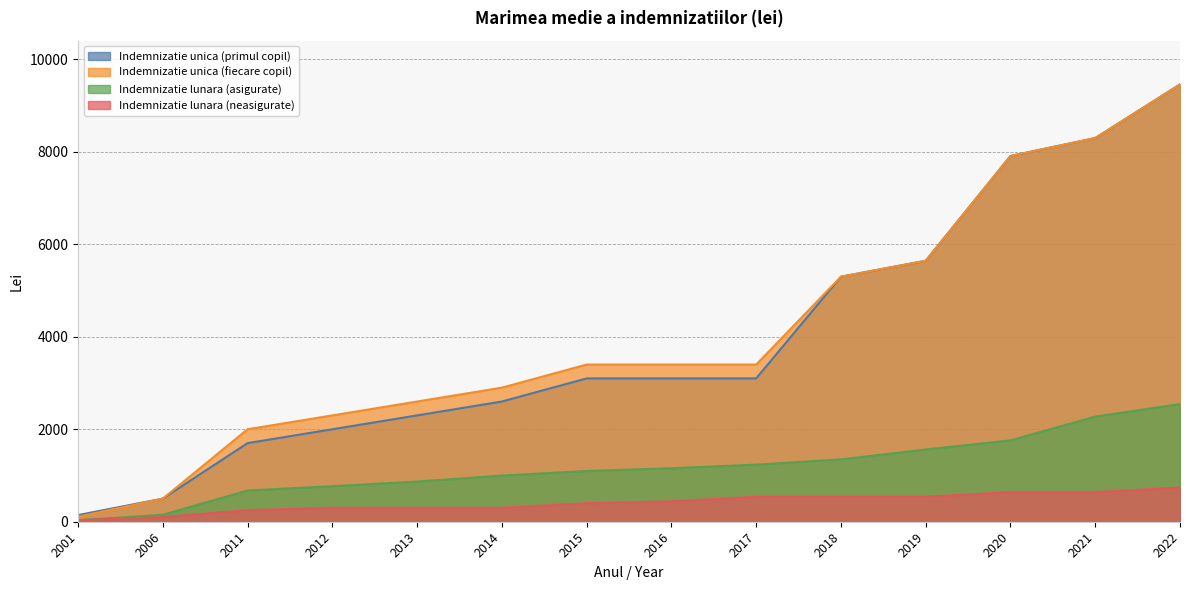

Which category has the lowest value in the Indemnizatie lunara (neasigurate) series?

2001